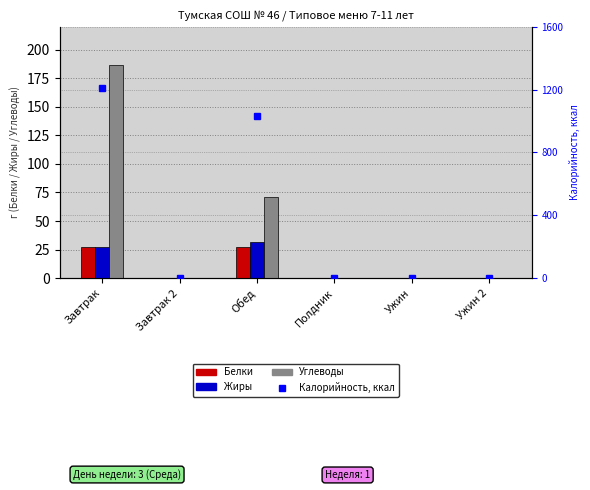

Reading left to right, list all the values displayed in this chart.

Белки: 27.2	0.0	26.9	0.0	0.0	0.0
Жиры: 27.7	0.0	32.0	0.0	0.0	0.0
Углеводы: 186.2	0.0	71.3	0.0	0.0	0.0
Калорийность: 1212.6	0.0	1033.9	0.0	0.0	0.0